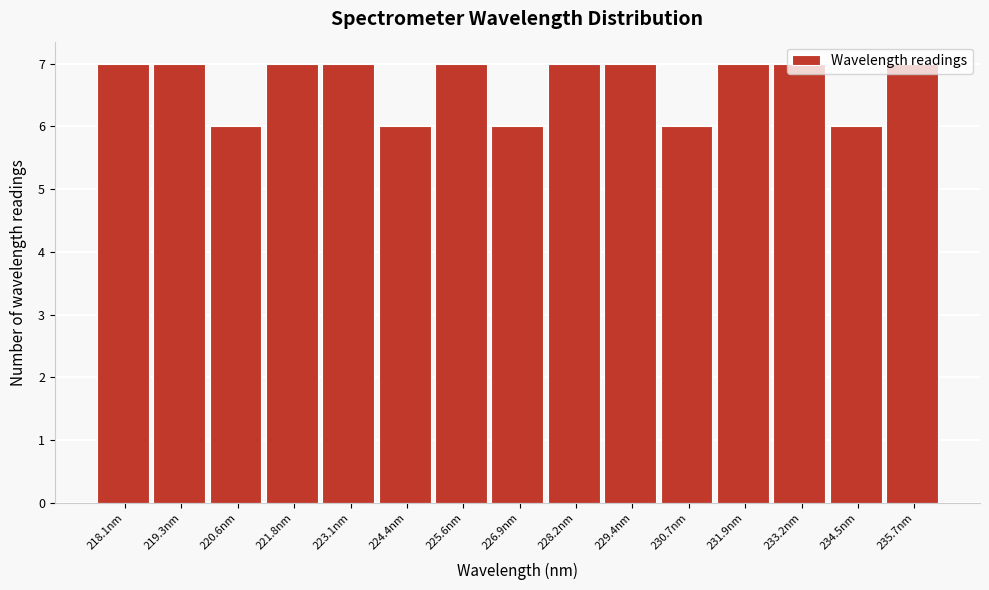

What is the greatest value displayed?

7